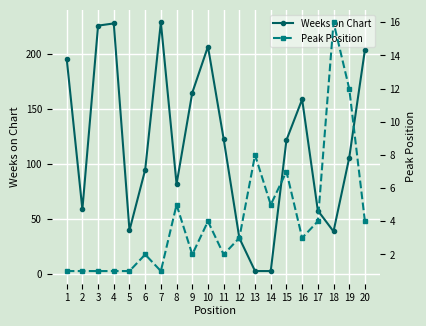

Which has a higher value, 8 or 9?

9